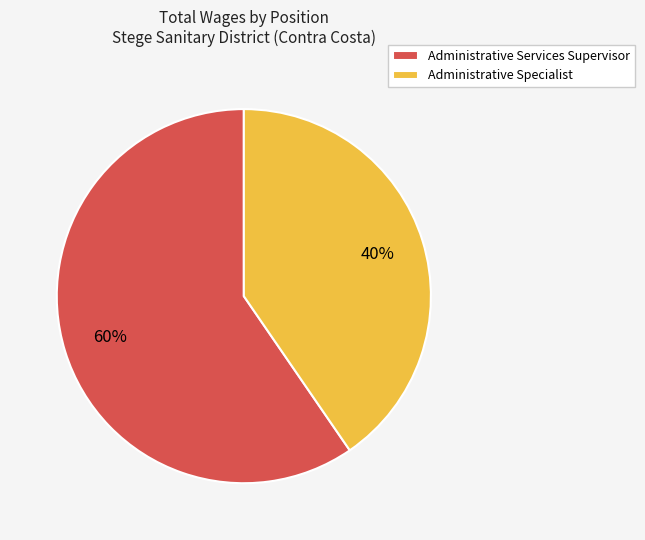

What is the smallest slice in the pie chart?

Administrative Specialist